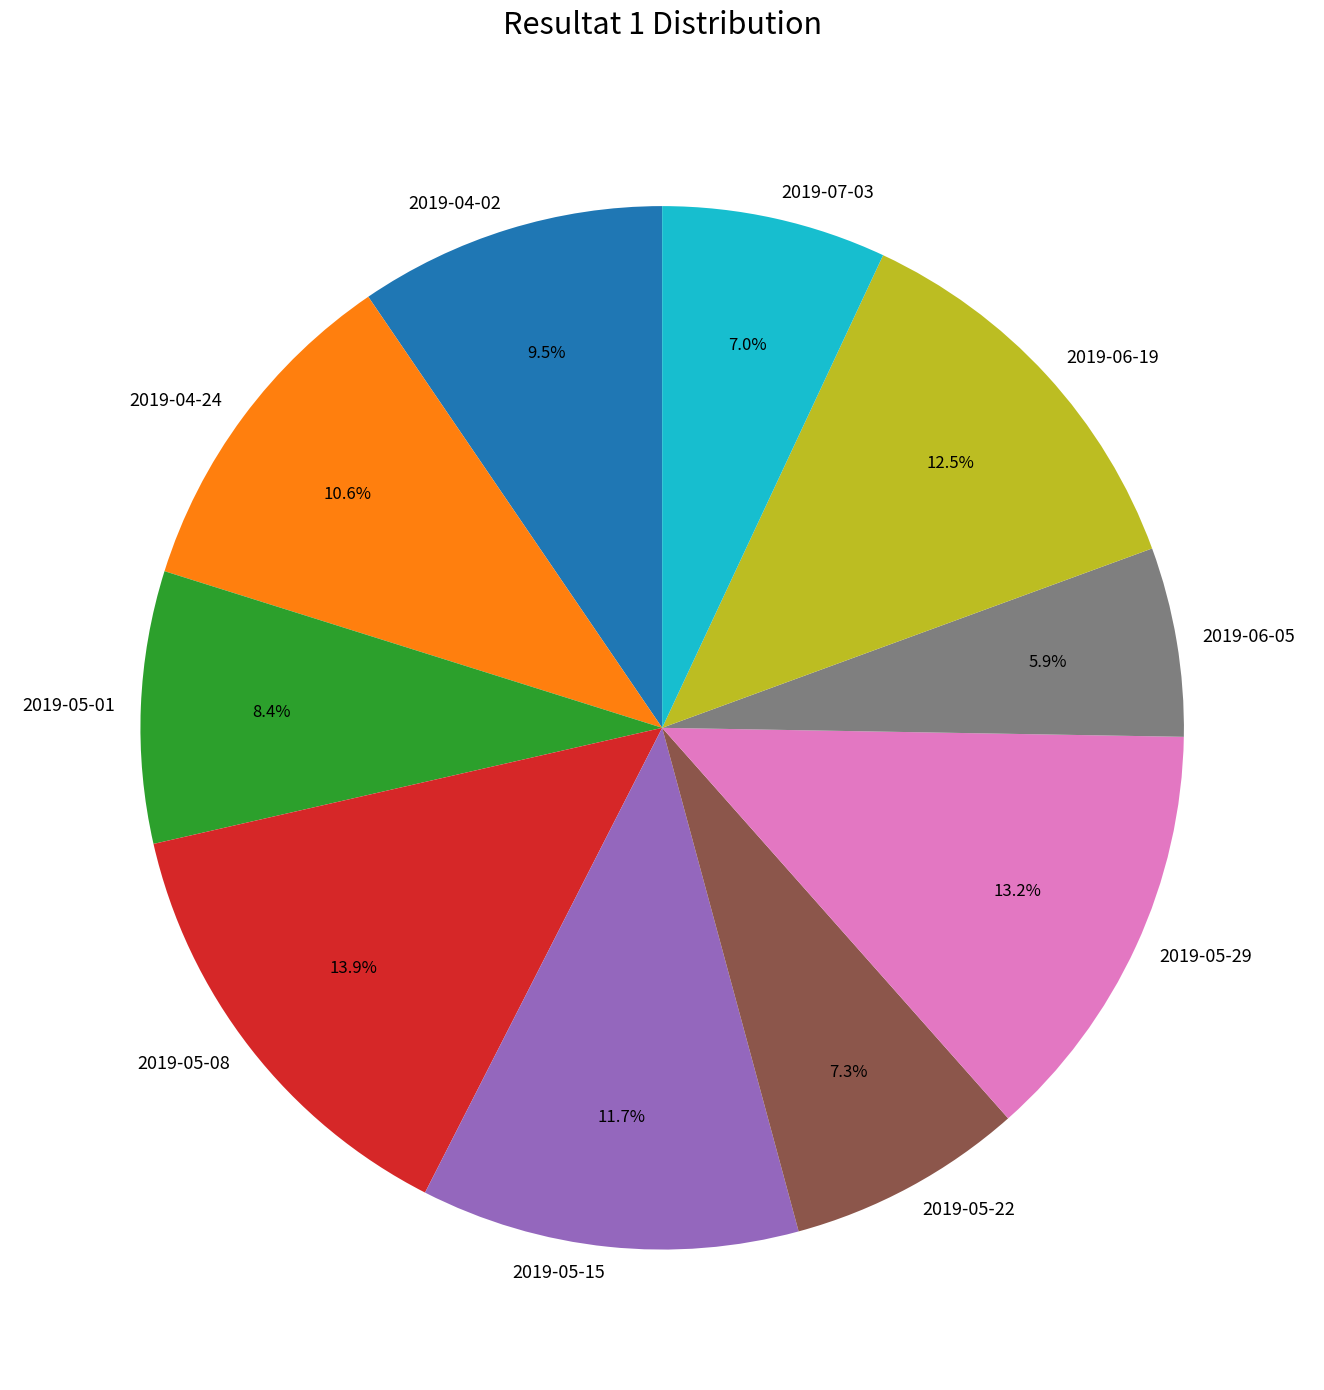

Is there any slice that represents more than half of the pie?

No